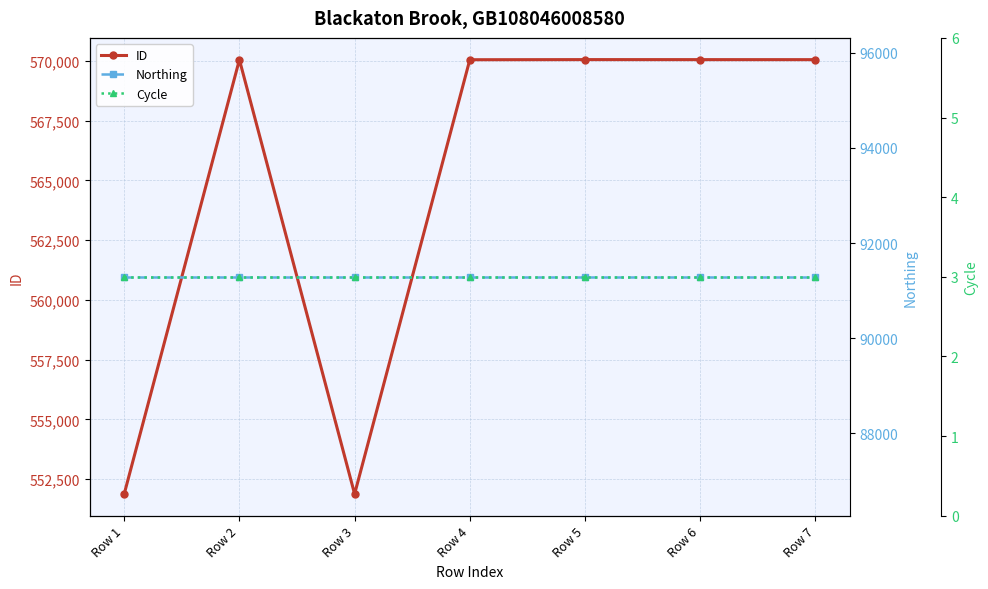

Between Row 4 and Row 7, which is larger?

Row 7